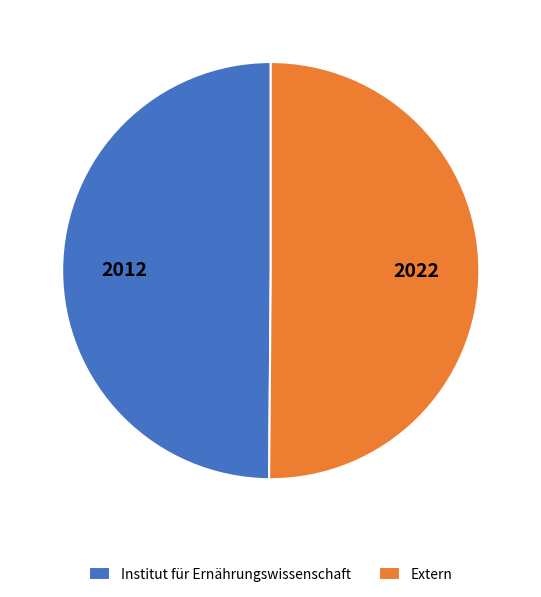

Is the sum of Institut für Ernährungswissenschaft and Extern greater than half?

Yes